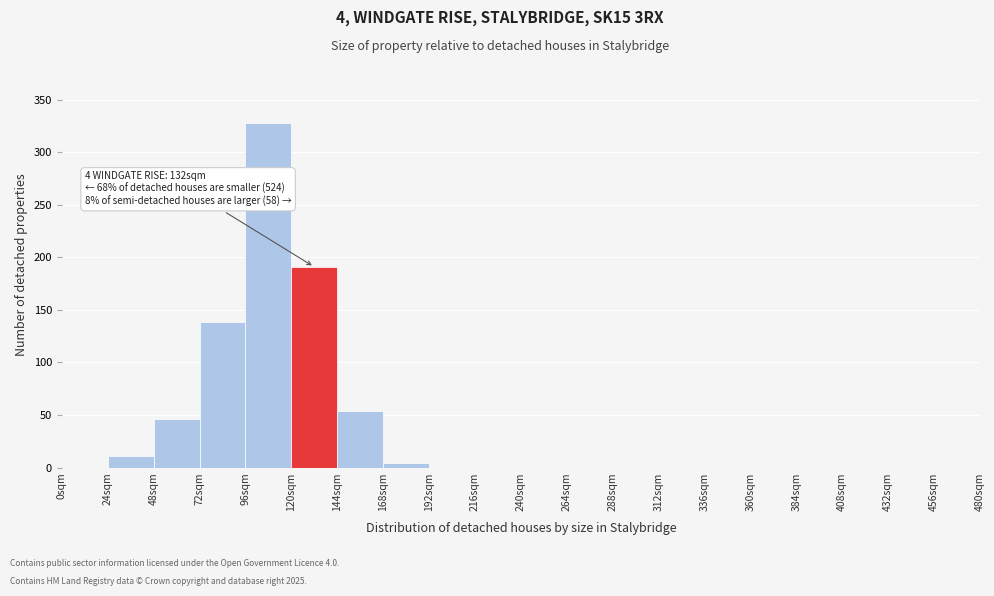

Over which range of the x-axis is the bar tallest?

96 to 120